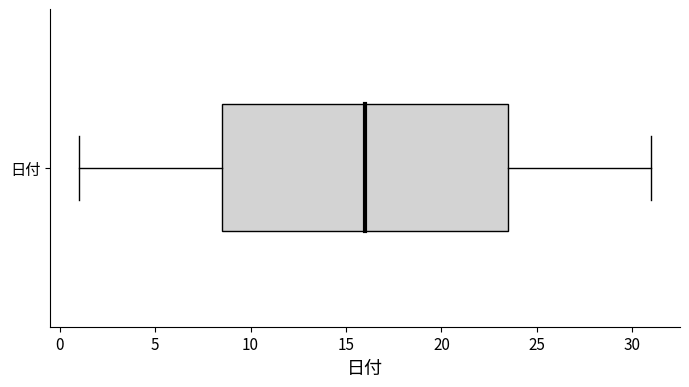

Read this box plot against the x-axis: the position of the median line, the range covered by the box, and the ends of both whiskers. The values are not printed on the chart, so give them approximately, as read against the axis.

median 16.0, box 8.5 to 23.5, whiskers 1.0 to 31.0